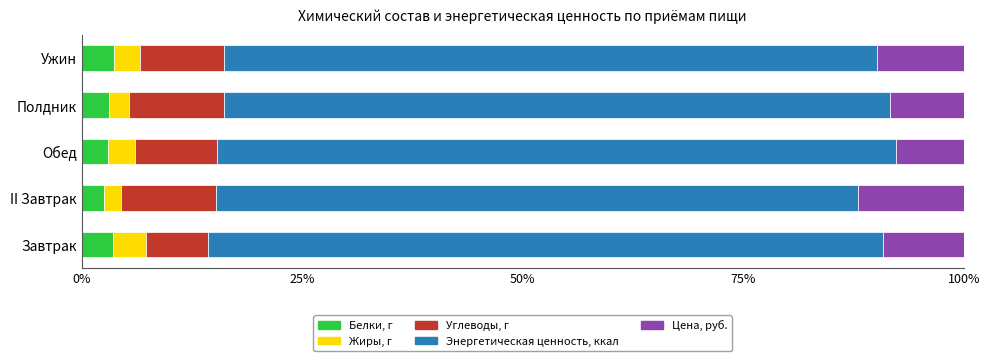

Is it true that Белки, г equals 2.6 at II Завтрак?

True